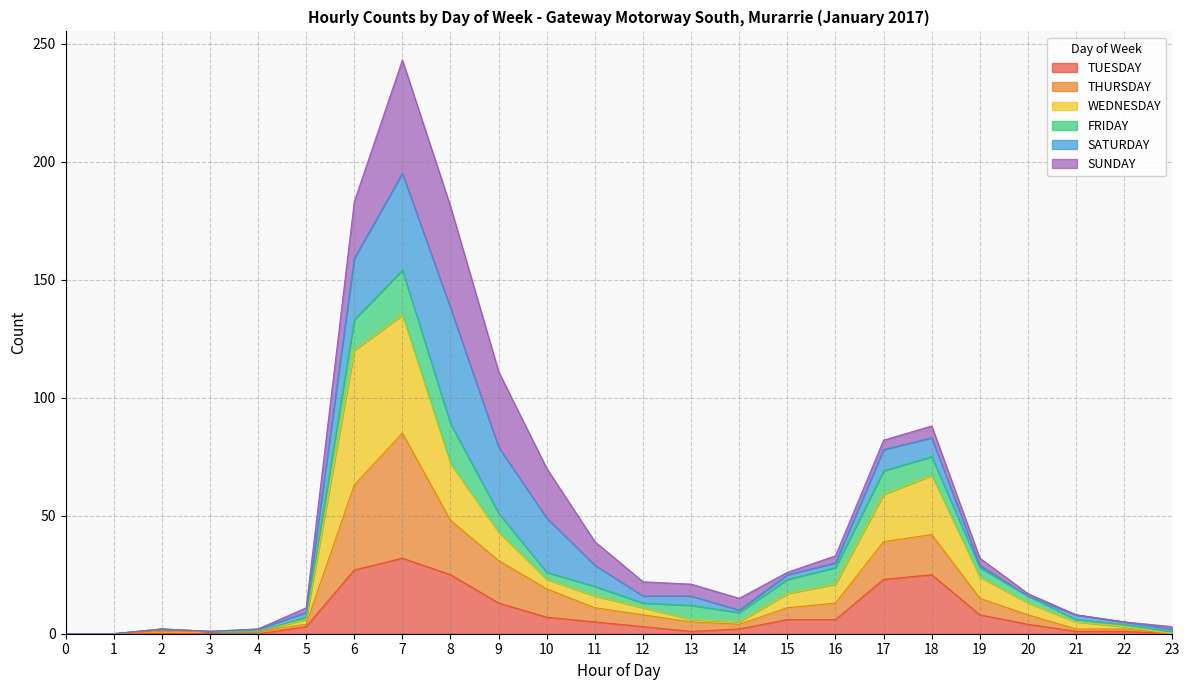

What value does the TUESDAY series have at 10?

7